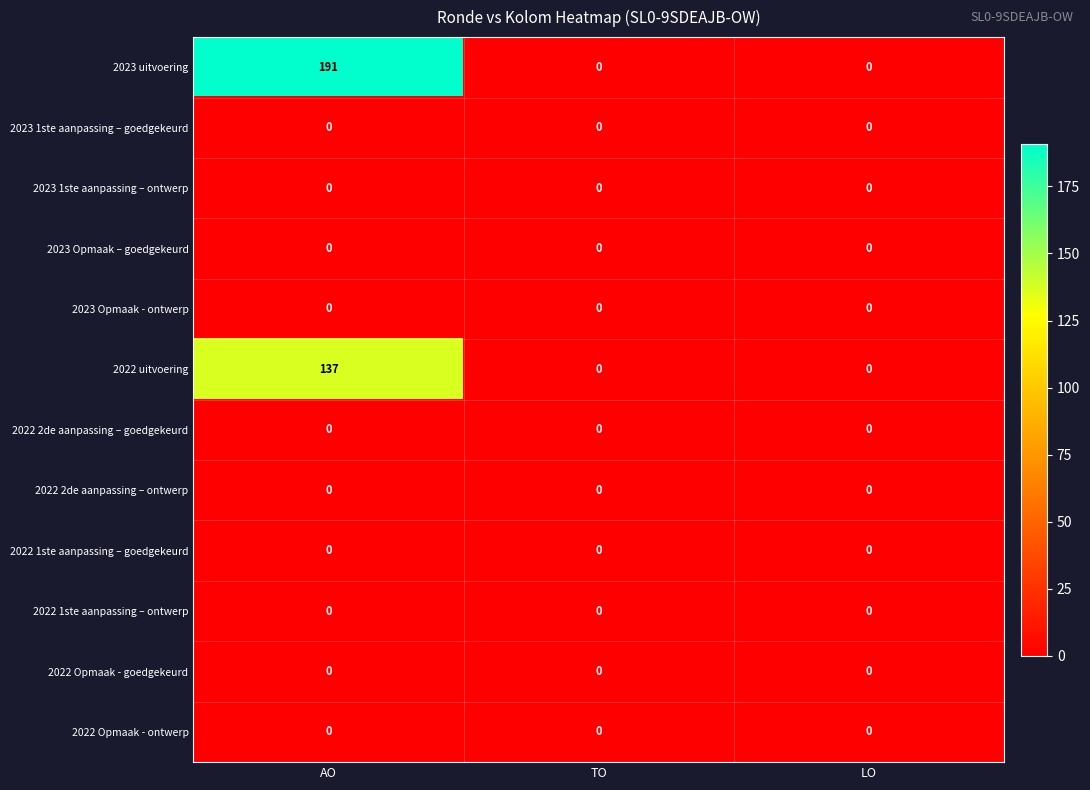

Which series has the largest range (max minus min)?

2023 uitvoering